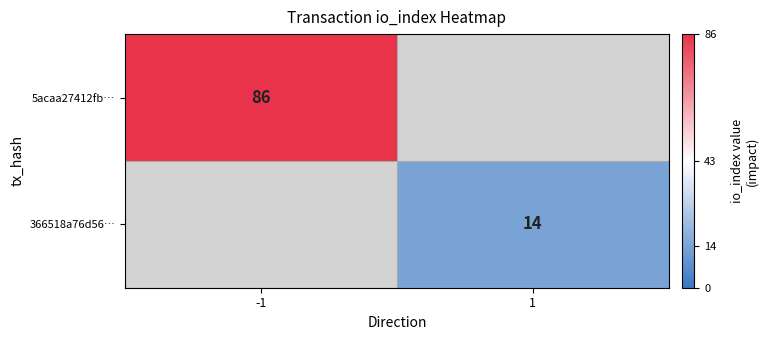

What is the maximum value shown in the chart?

86.0